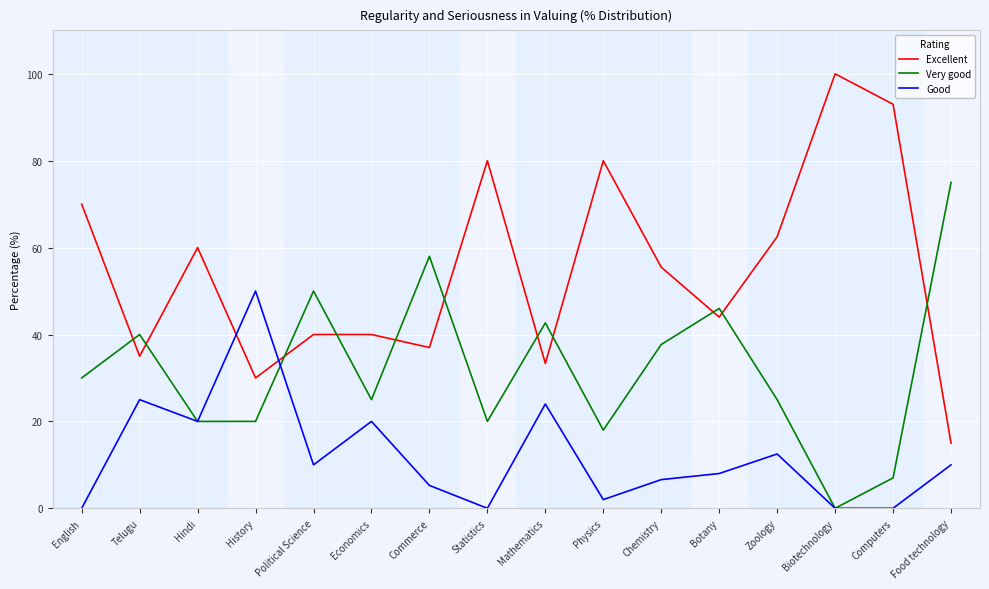

Between which two adjacent categories do Good and Excellent first intersect?

Hindi and History